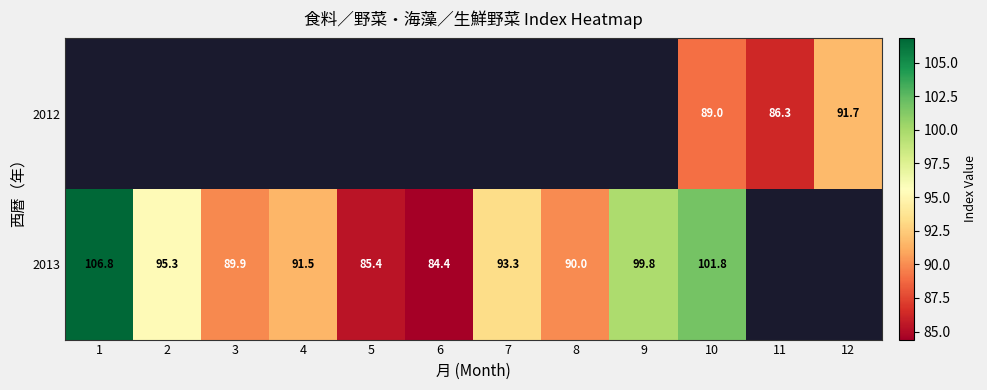

True or false: 2013 has a value of 138.9 at 1.

False